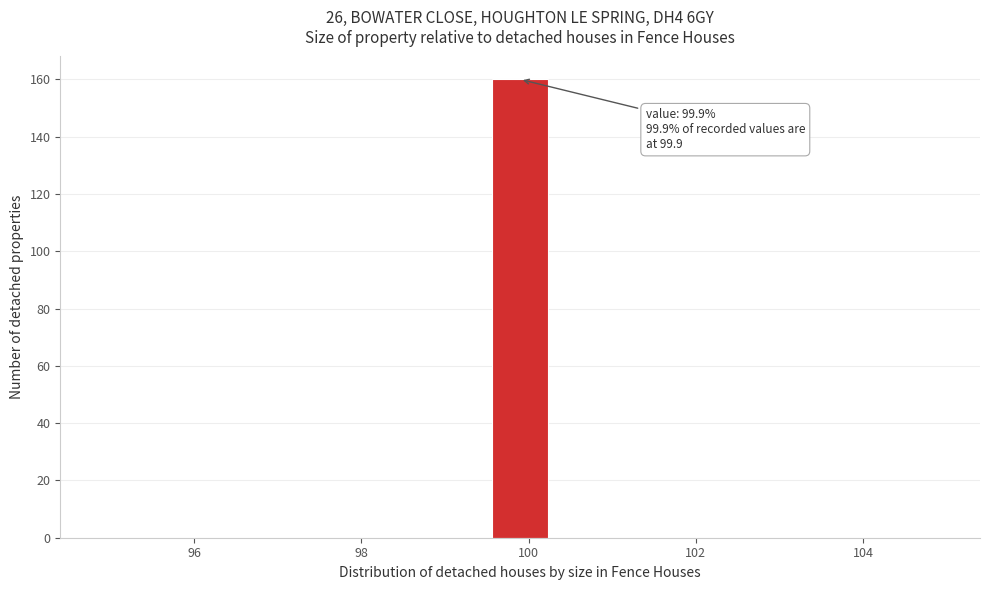

Around what value on the x-axis is the tallest bar? Give the approximate position of its centre, as read against the axis.

100.0